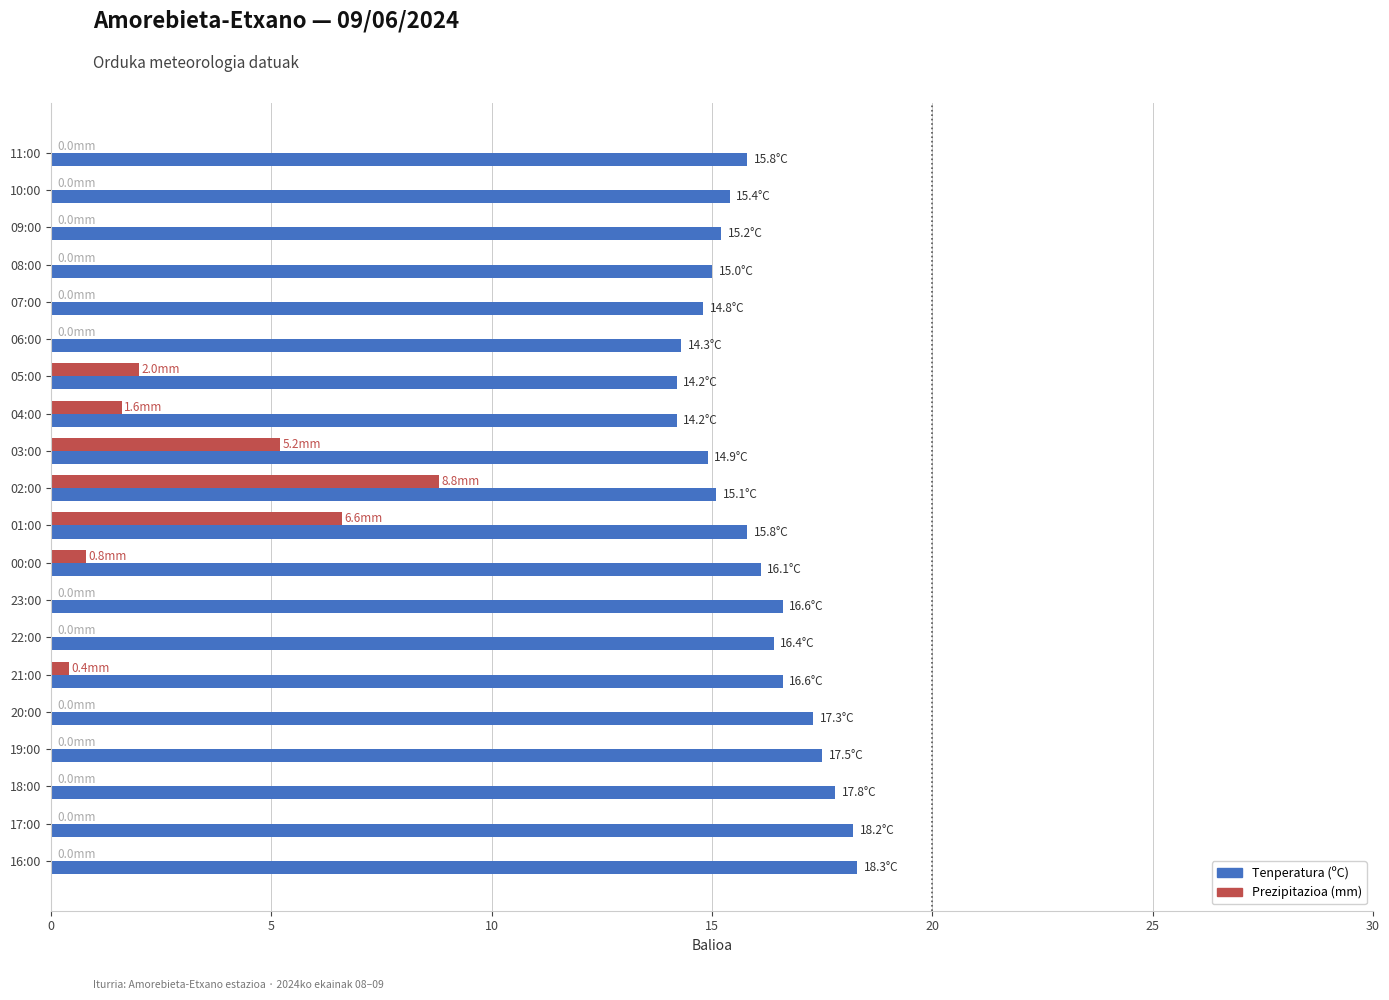

Which series has the largest total across all categories?

Tenperatura (ºC)